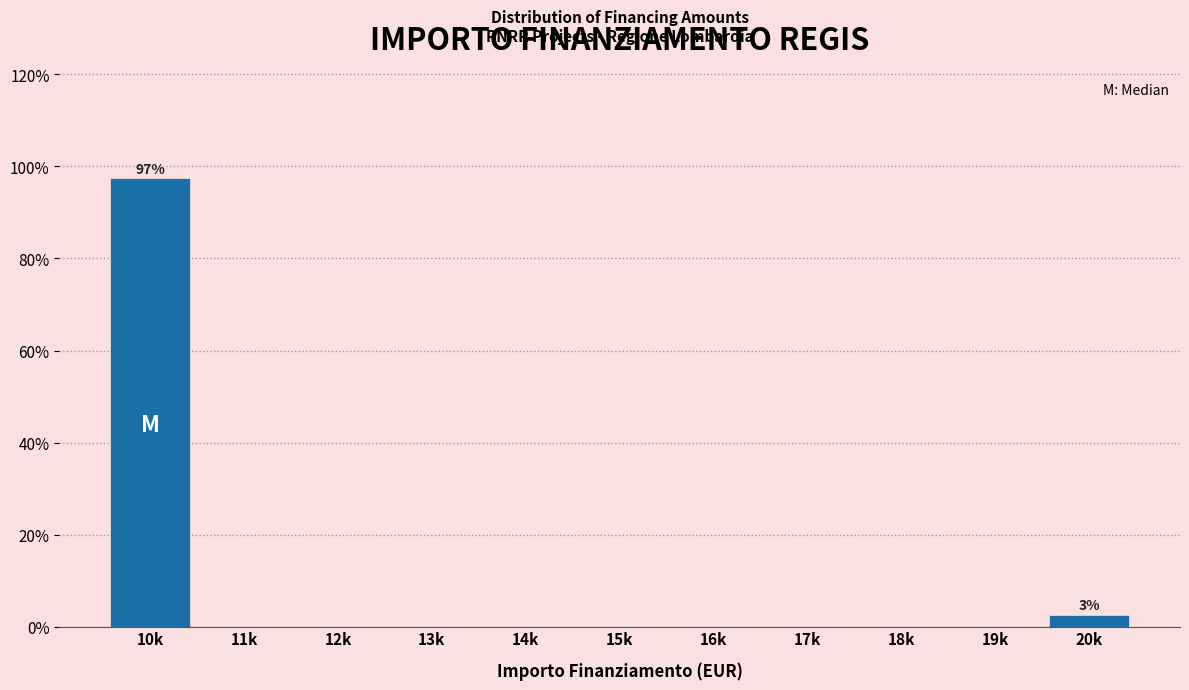

Reading left to right, list all the values displayed in this chart.

10k=97.4	11k=0.0	12k=0.0	13k=0.0	14k=0.0	15k=0.0	16k=0.0	17k=0.0	18k=0.0	19k=0.0	20k=2.6